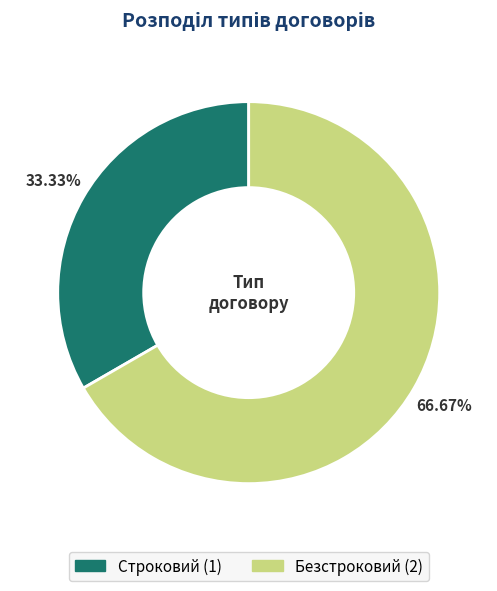

What is the largest slice in the pie chart?

Безстроковий